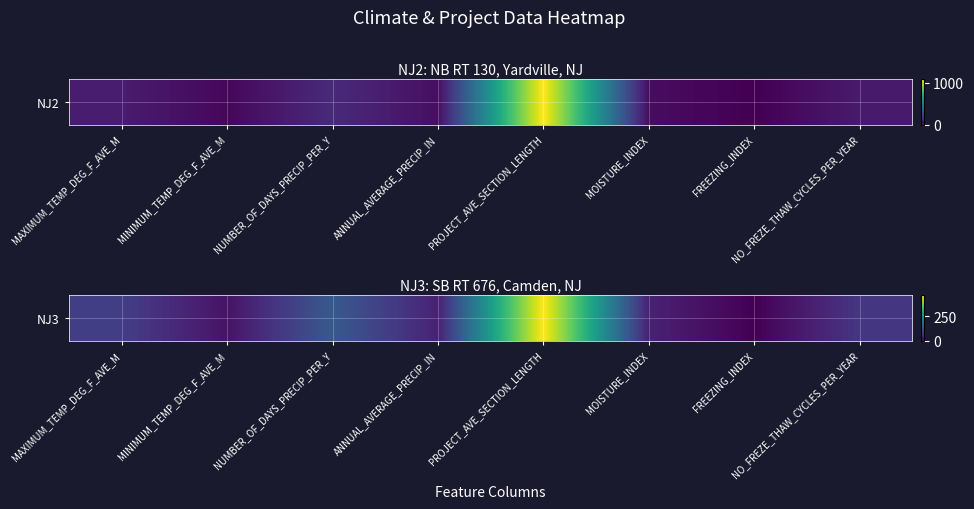

Rank the categories by value from lowest to highest.

FREEZING_INDEX, MINIMUM_TEMP_DEG_F_AVE_M, ANNUAL_AVERAGE_PRECIP_IN, MOISTURE_INDEX, NO_FREZE_THAW_CYCLES_PER_YEAR, MAXIMUM_TEMP_DEG_F_AVE_M, NUMBER_OF_DAYS_PRECIP_PER_Y, PROJECT_AVE_SECTION_LENGTH